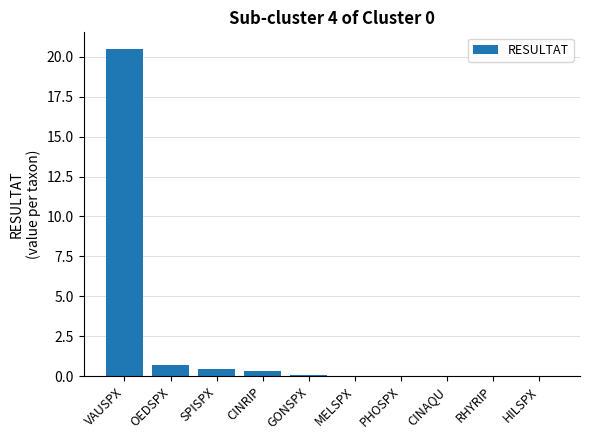

What is the sum of all values?

22.1